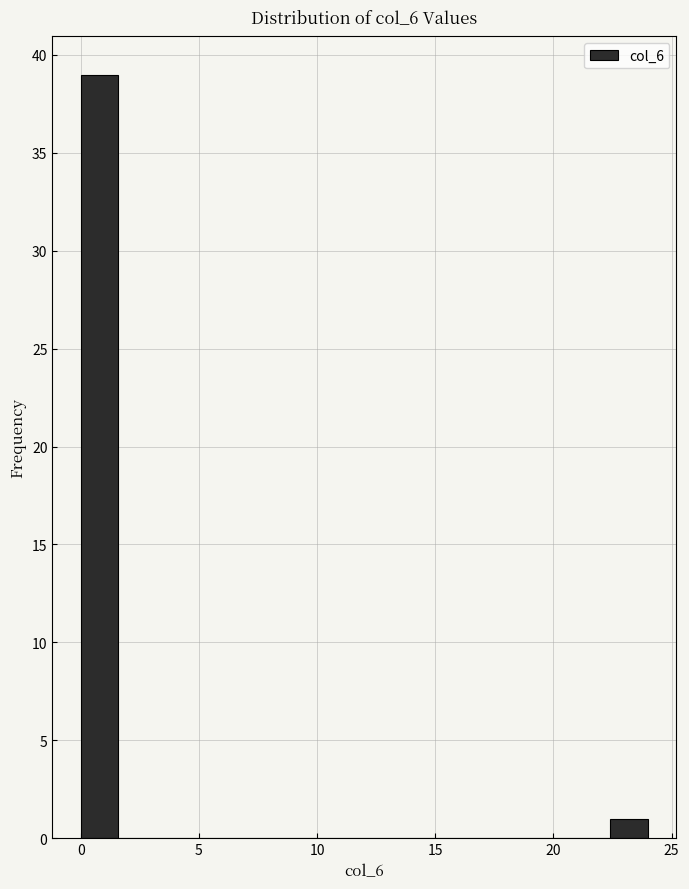

Around what value on the x-axis is the tallest bar? Give the approximate position of its centre, as read against the axis.

1.0